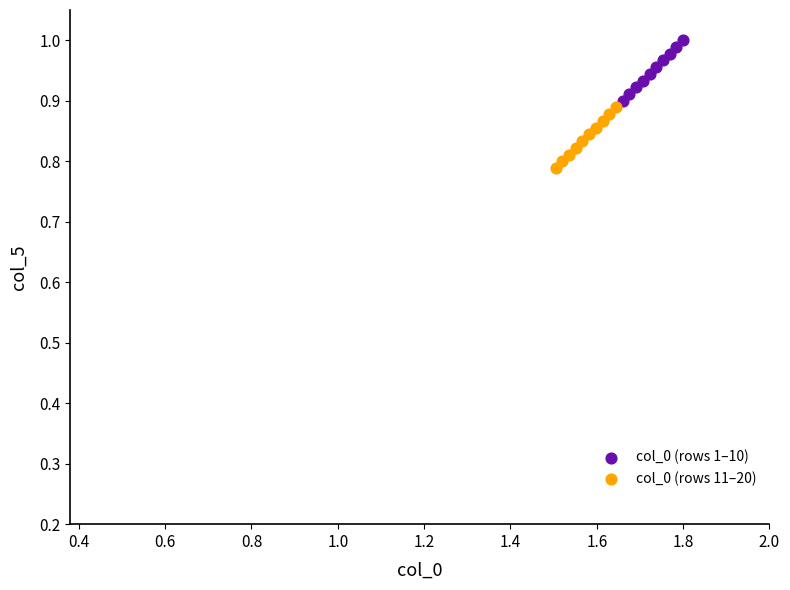

Which series contains the lowest Y value?

col_0 (rows 11–20)